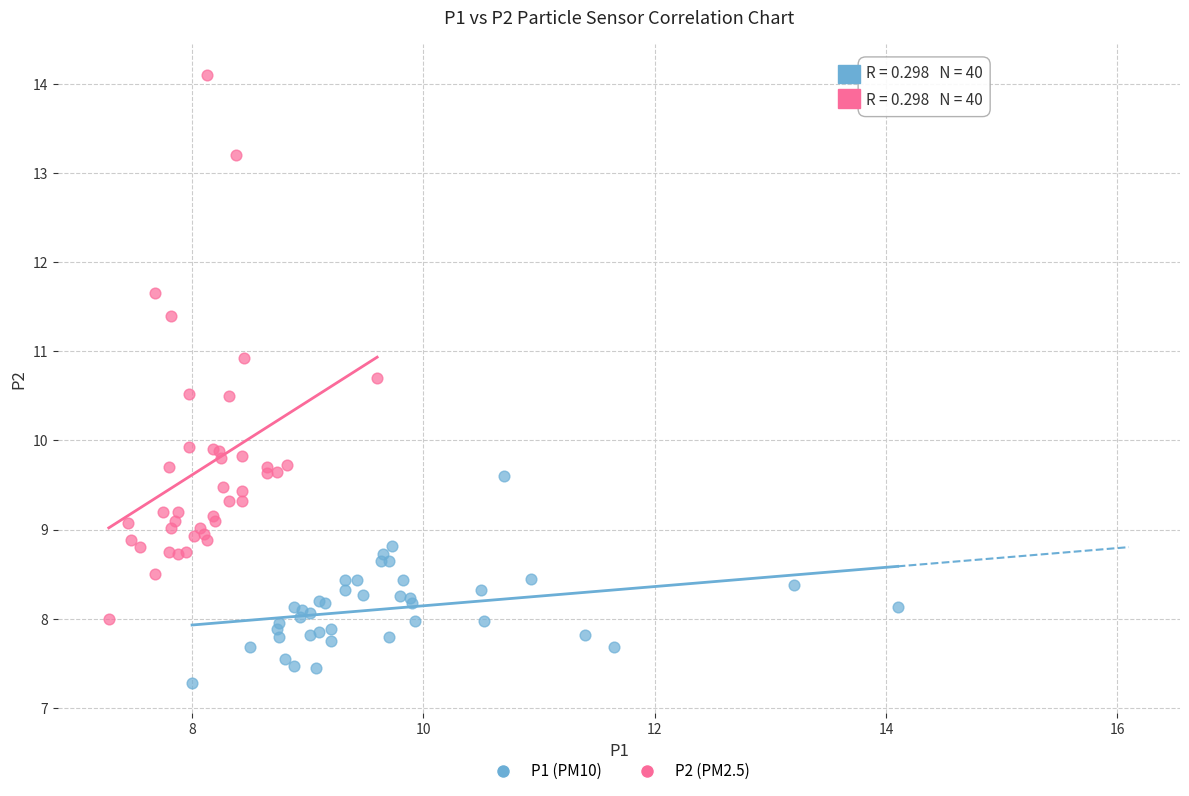

Which series reaches the maximum Y coordinate?

P2 (PM2.5)